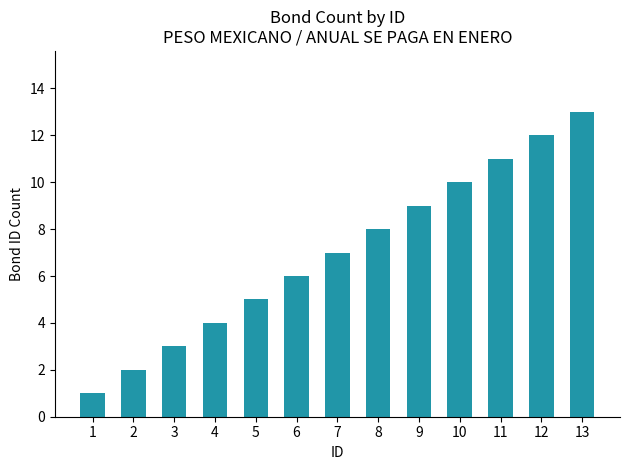

How many values are below 7?

6